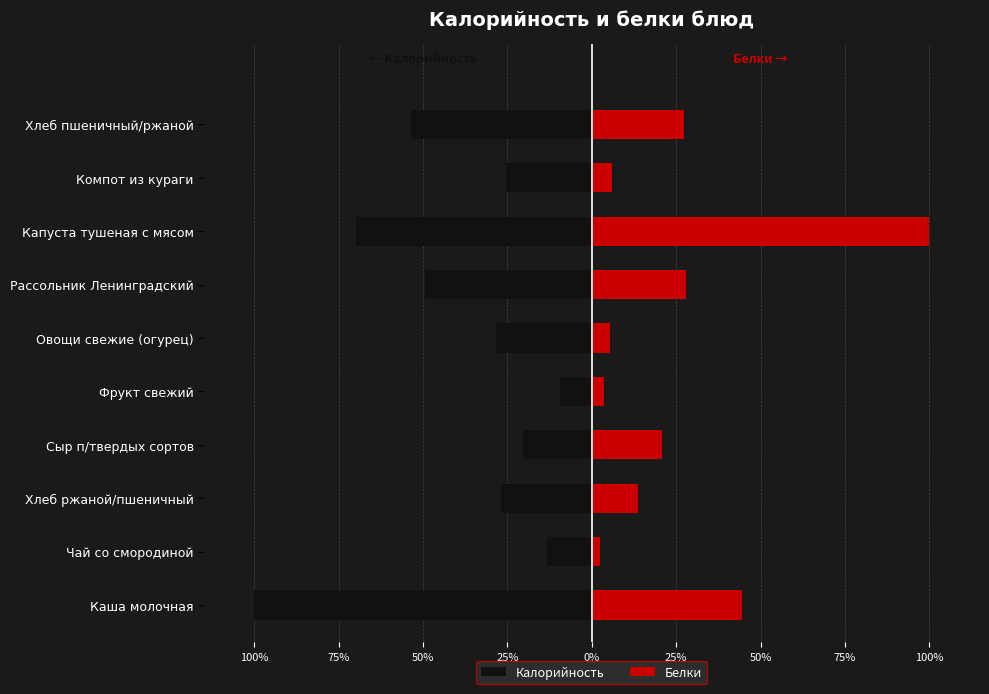

Reading left to right, what are all the values shown in this chart?

Калорийность: -100.0	-13.3	-26.8	-20.5	-9.3	-28.5	-49.4	-69.8	-25.5	-53.6
Белки: 44.6	2.4	13.7	20.8	3.6	5.4	28.0	100.0	6.0	27.4